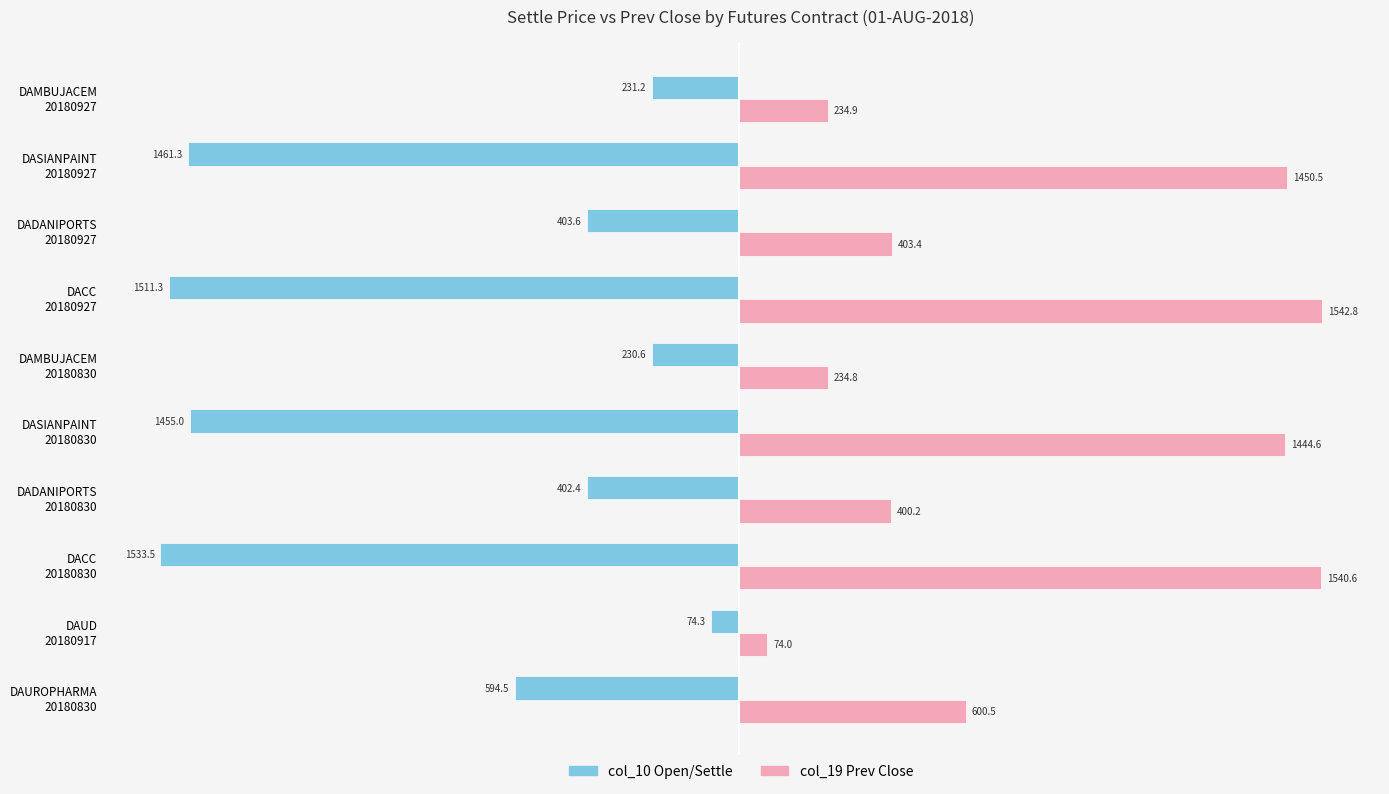

What is the minimum value shown in the chart?

-1533.5